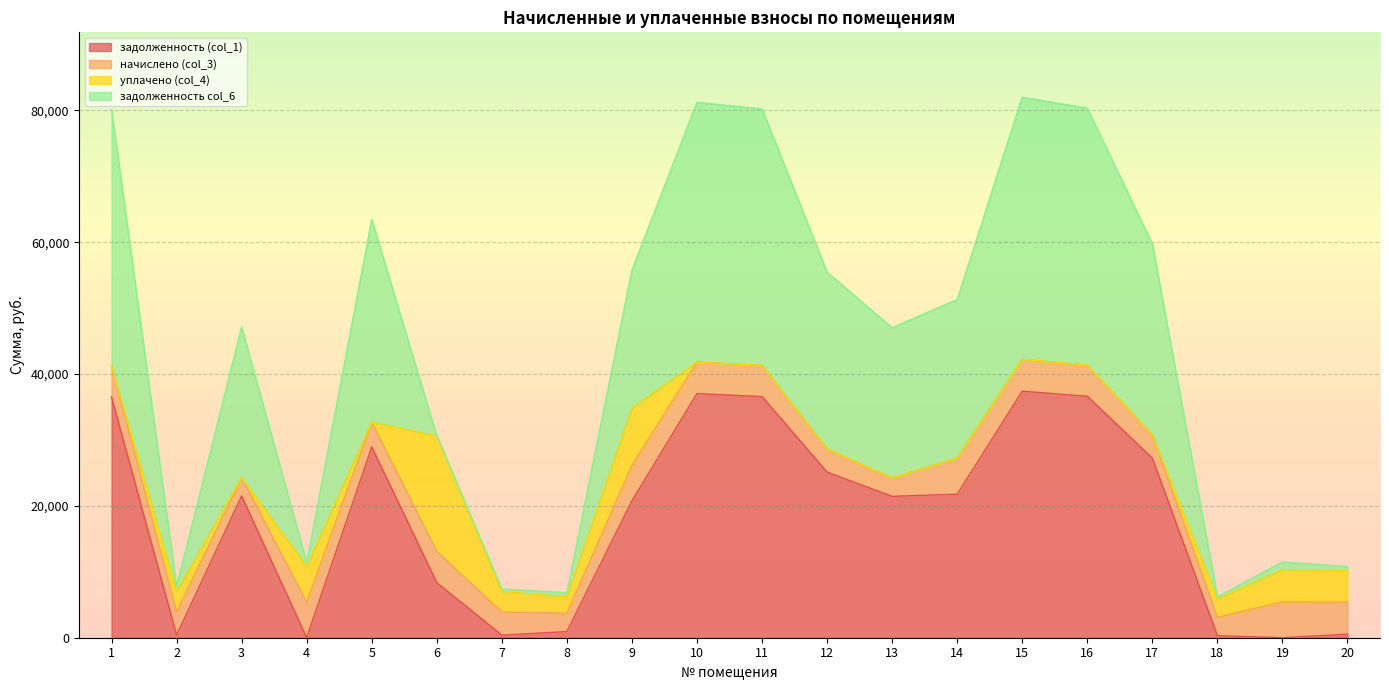

What is the highest value of the задолженность (col_1) series?

37400.8